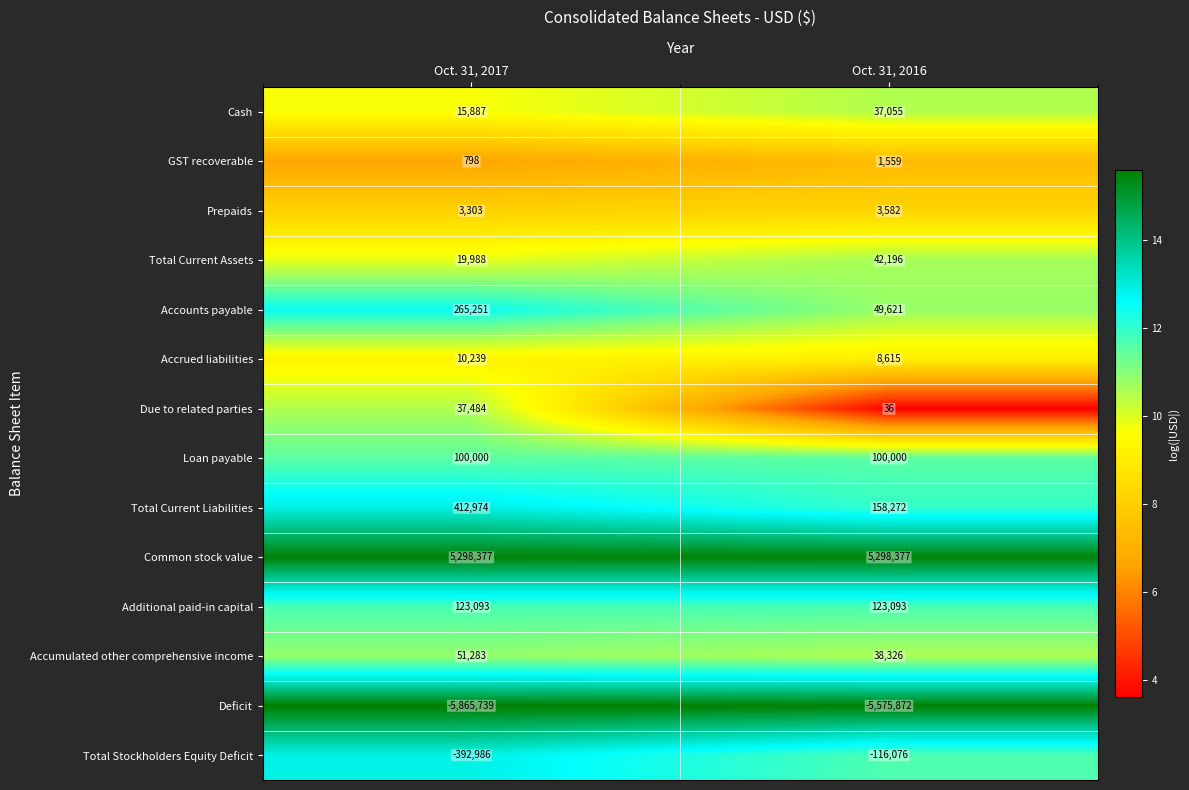

What is the sum of the Cash values at Oct. 31, 2017 and Oct. 31, 2016?

52942